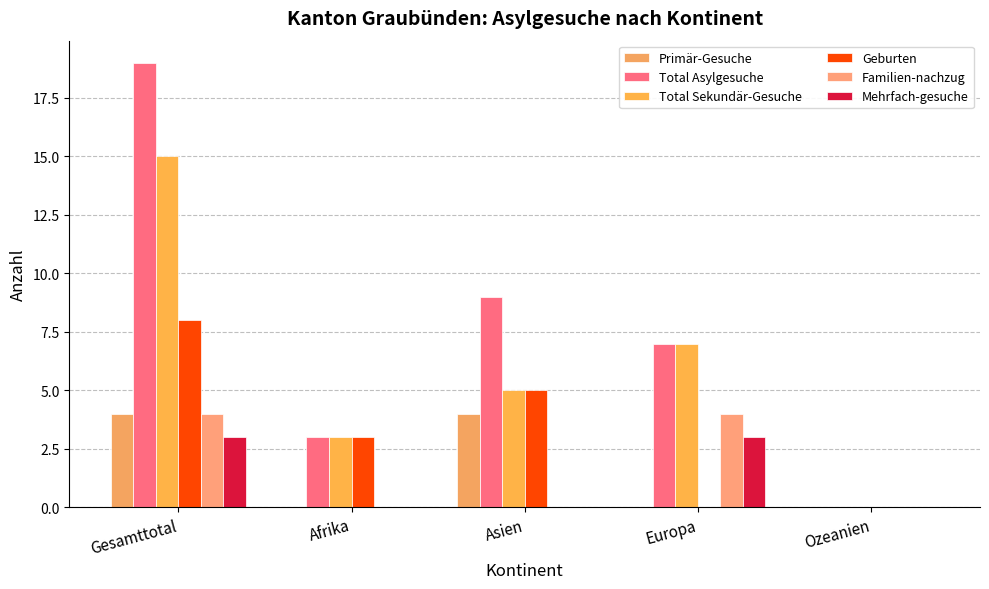

How many groups of bars are there?

5